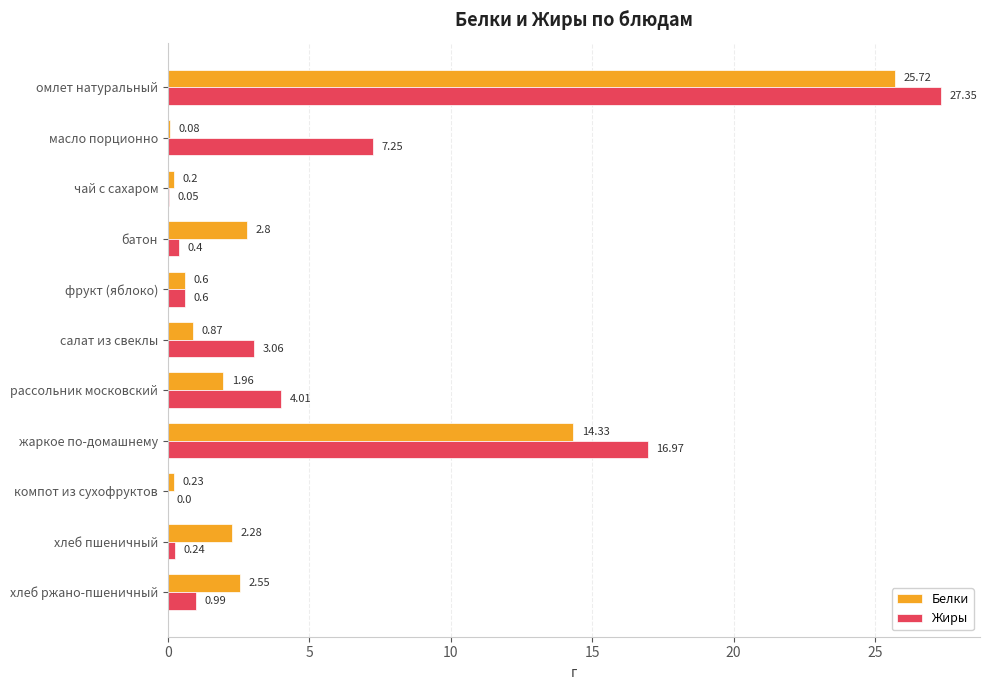

What is the maximum value shown in the chart?

27.4